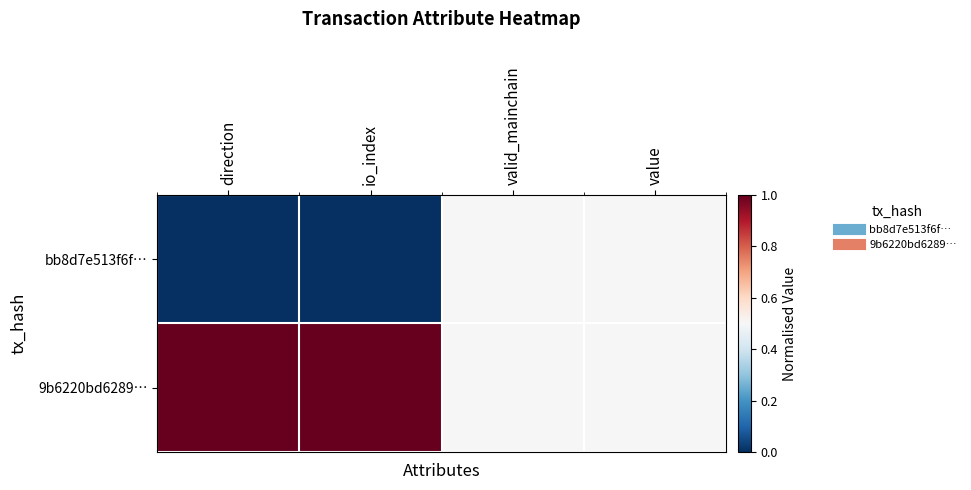

How many categories are shown in the chart?

4